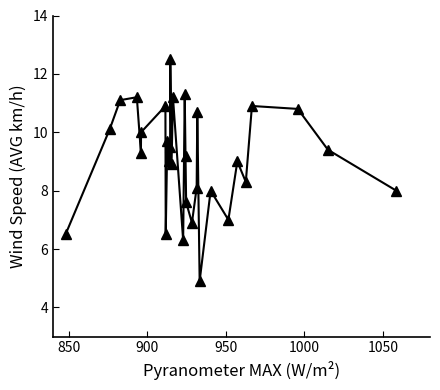

What is the minimum value shown in the chart?

4.9